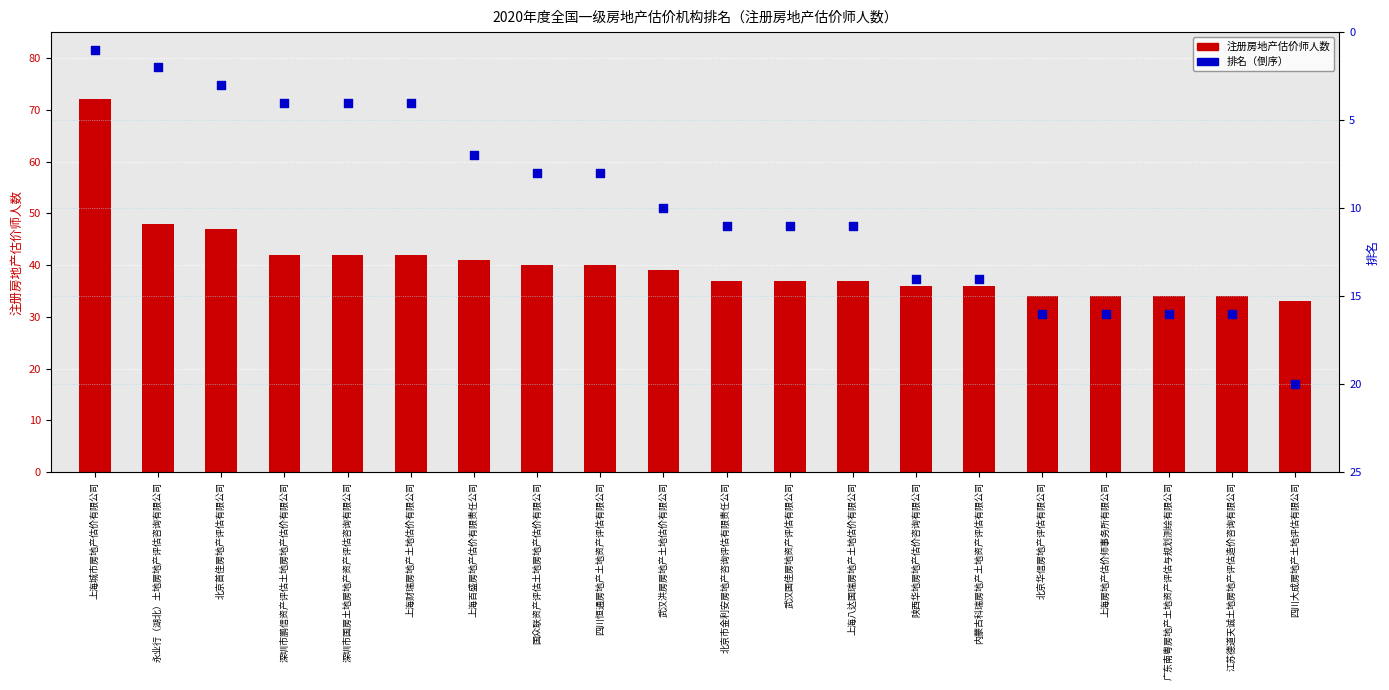

Which series has the largest total across all categories?

注册房地产估价师人数